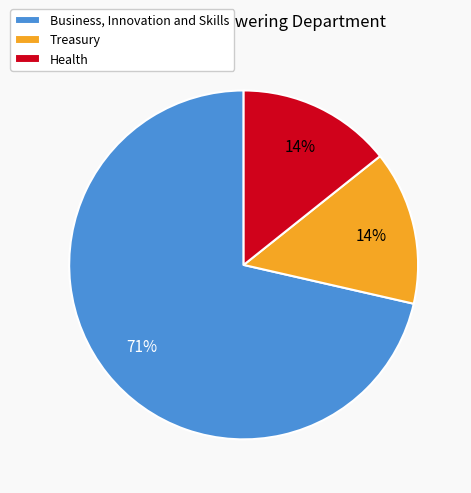

What percentage is the Health slice, to the nearest percent?

14%